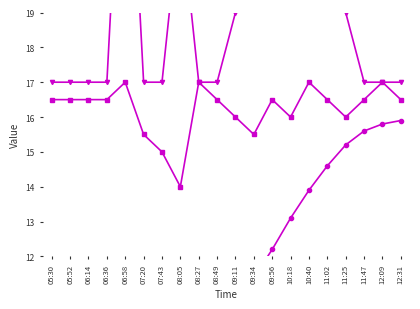

Reading left to right, extract all data points from this chart.

Temp: 05:30=8.4	05:52=8.5	06:14=8.4	06:36=8.4	06:58=8.6	07:20=8.7	07:43=8.9	08:05=9.2	08:27=9.6	08:49=10.1	09:11=10.7	09:34=11.4	09:56=12.2	10:18=13.1	10:40=13.9	11:02=14.6	11:25=15.2	11:47=15.6	12:09=15.8	12:31=15.9
SDS_P1 (scaled): 05:30=17.0	05:52=17.0	06:14=17.0	06:36=17.0	06:58=27.0	07:20=17.0	07:43=17.0	08:05=22.0	08:27=17.0	08:49=17.0	09:11=19.0	09:34=22.0	09:56=25.0	10:18=27.0	10:40=24.0	11:02=22.0	11:25=19.0	11:47=17.0	12:09=17.0	12:31=17.0
Humidity (scaled): 05:30=6.7	05:52=6.7	06:14=6.8	06:36=7.1	06:58=7.6	07:20=7.6	07:43=7.6	08:05=7.5	08:27=7.3	08:49=7.1	09:11=6.9	09:34=6.5	09:56=6.1	10:18=5.5	10:40=5.0	11:02=4.6	11:25=4.2	11:47=3.8	12:09=3.6	12:31=3.5
Signal (scaled): 05:30=16.5	05:52=16.5	06:14=16.5	06:36=16.5	06:58=17.0	07:20=15.5	07:43=15.0	08:05=14.0	08:27=17.0	08:49=16.5	09:11=16.0	09:34=15.5	09:56=16.5	10:18=16.0	10:40=17.0	11:02=16.5	11:25=16.0	11:47=16.5	12:09=17.0	12:31=16.5